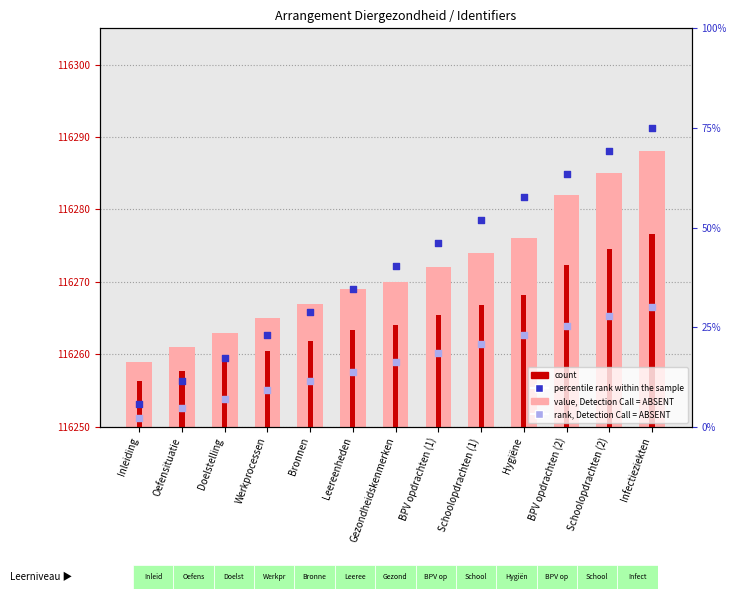

Which series has the largest Y range (max minus min)?

percentile rank within the sample